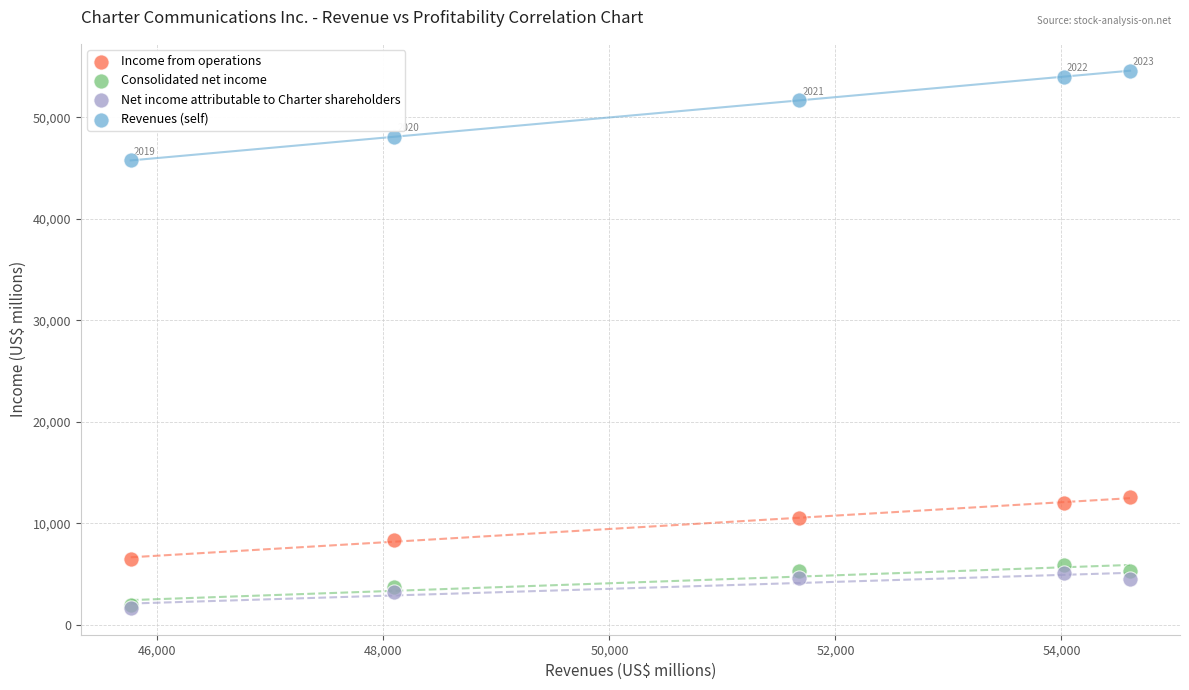

Across all series, what Y value is closest to 28137?

12559